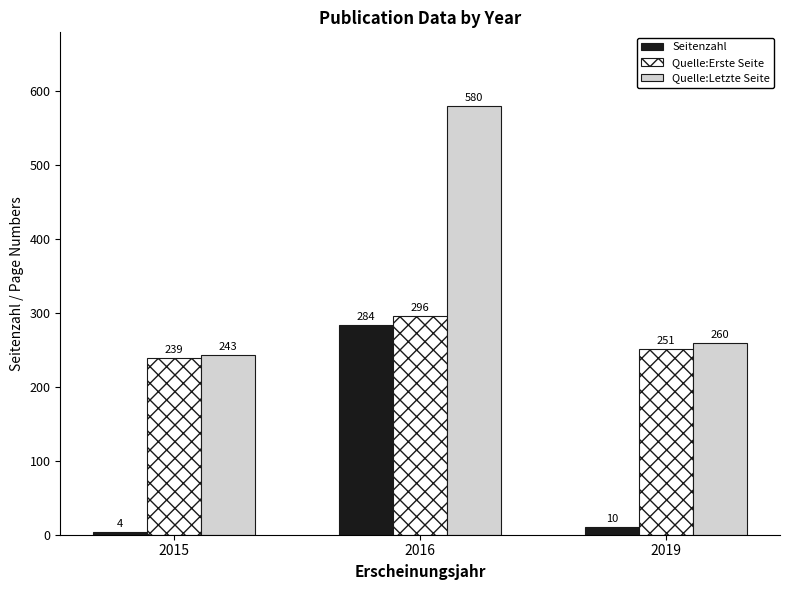

Rank the series by their maximum value, from lowest to highest.

Seitenzahl, Quelle:Erste Seite, Quelle:Letzte Seite